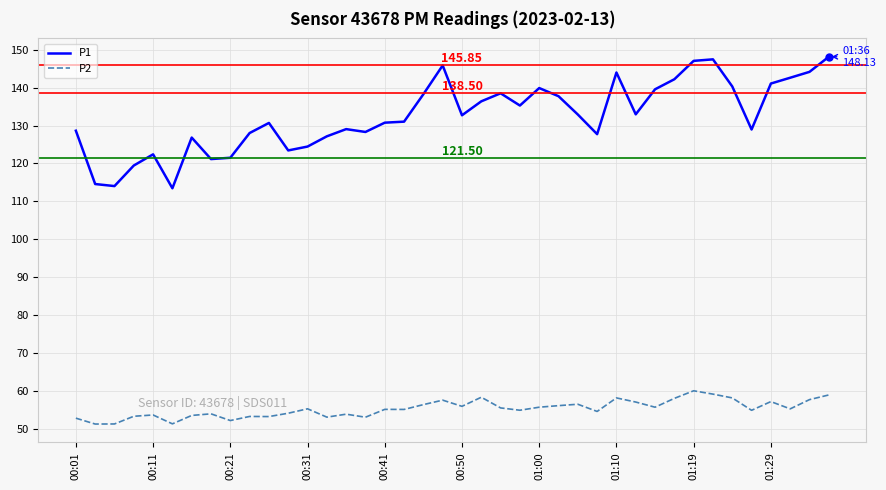

What is the difference between the maximum and minimum values in the P2 series?

8.8